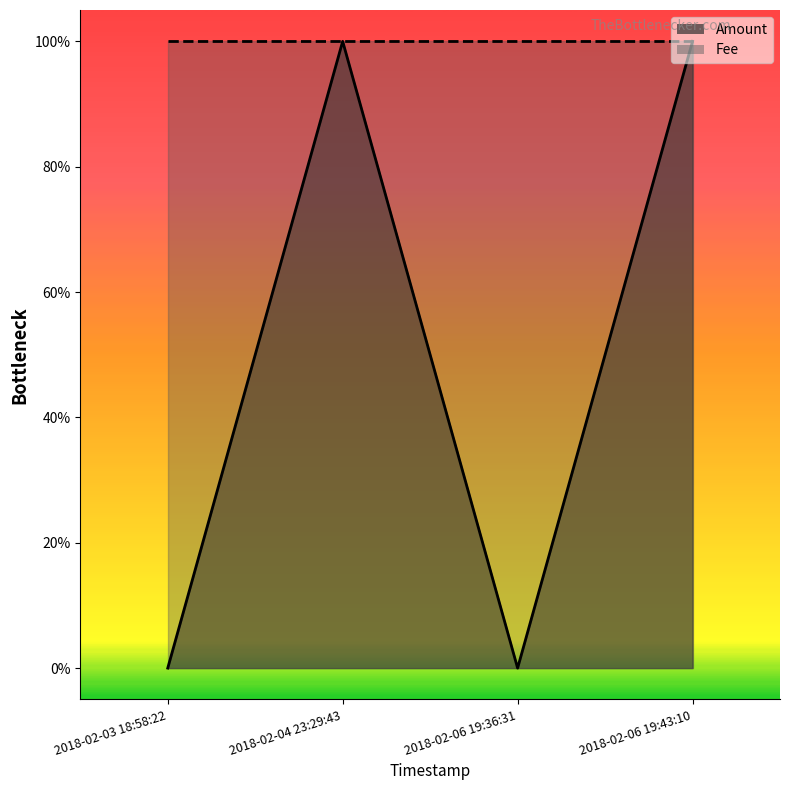

How many data points does each series have?

4